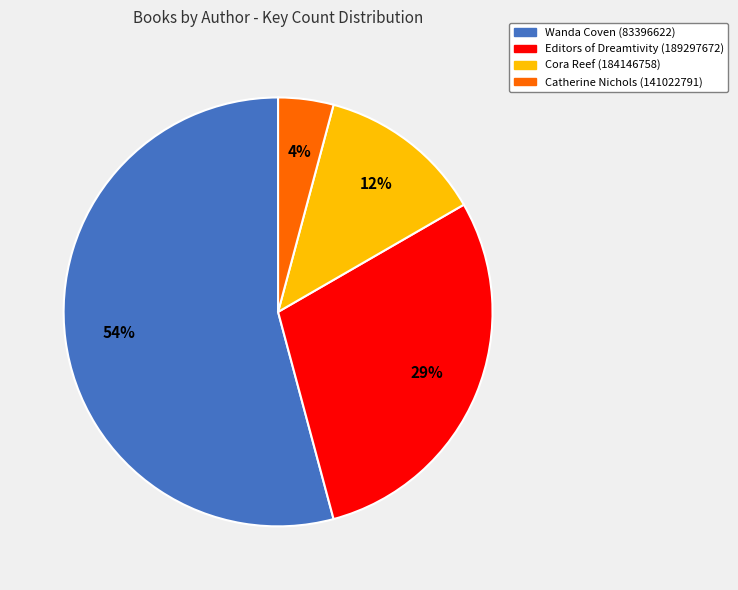

To the nearest percent, what is the average slice percentage?

25%